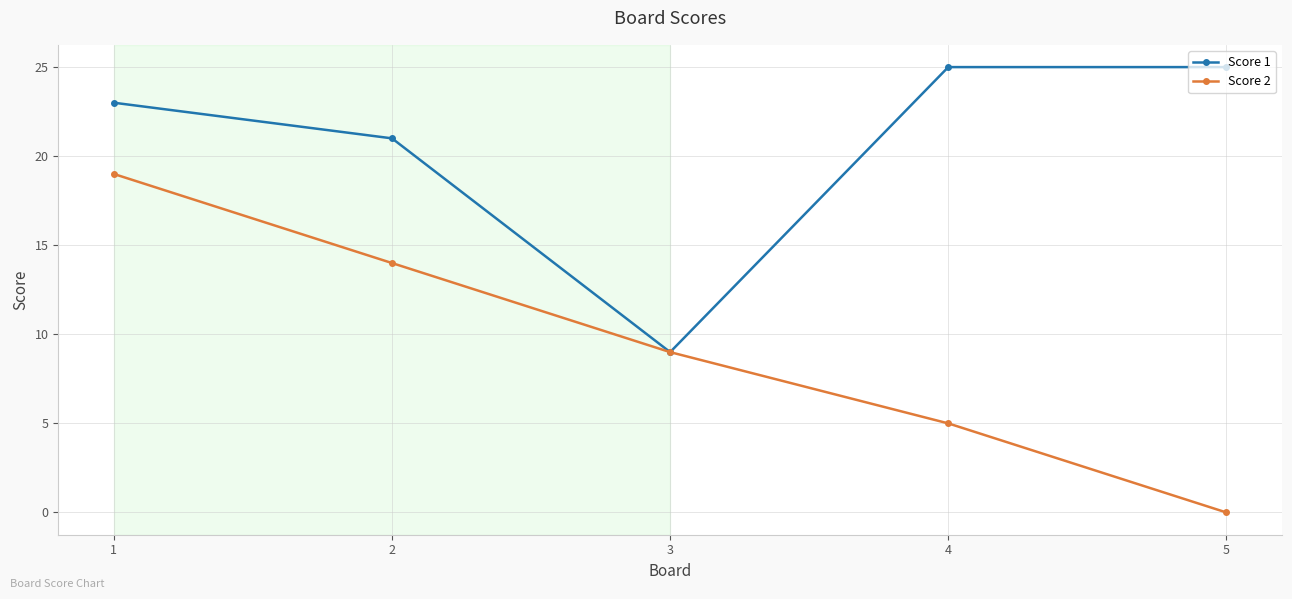

At how many categories does at least one series exceed 1?

5